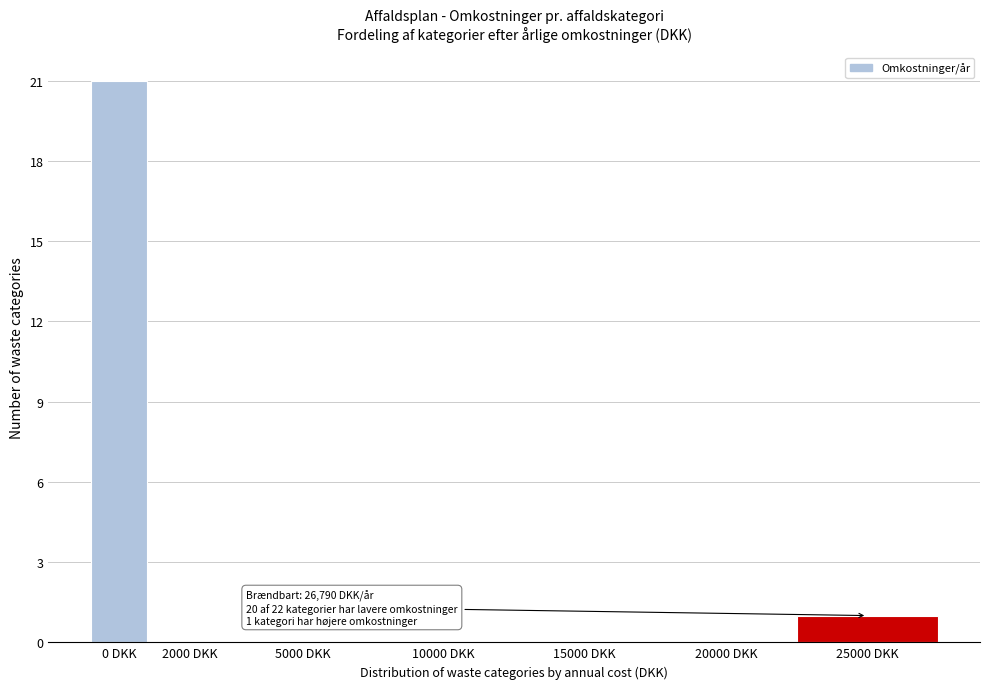

Reading left to right, extract all data points from this chart.

0 DKK=21	2000 DKK=0	5000 DKK=0	10000 DKK=0	15000 DKK=0	20000 DKK=0	25000 DKK=1